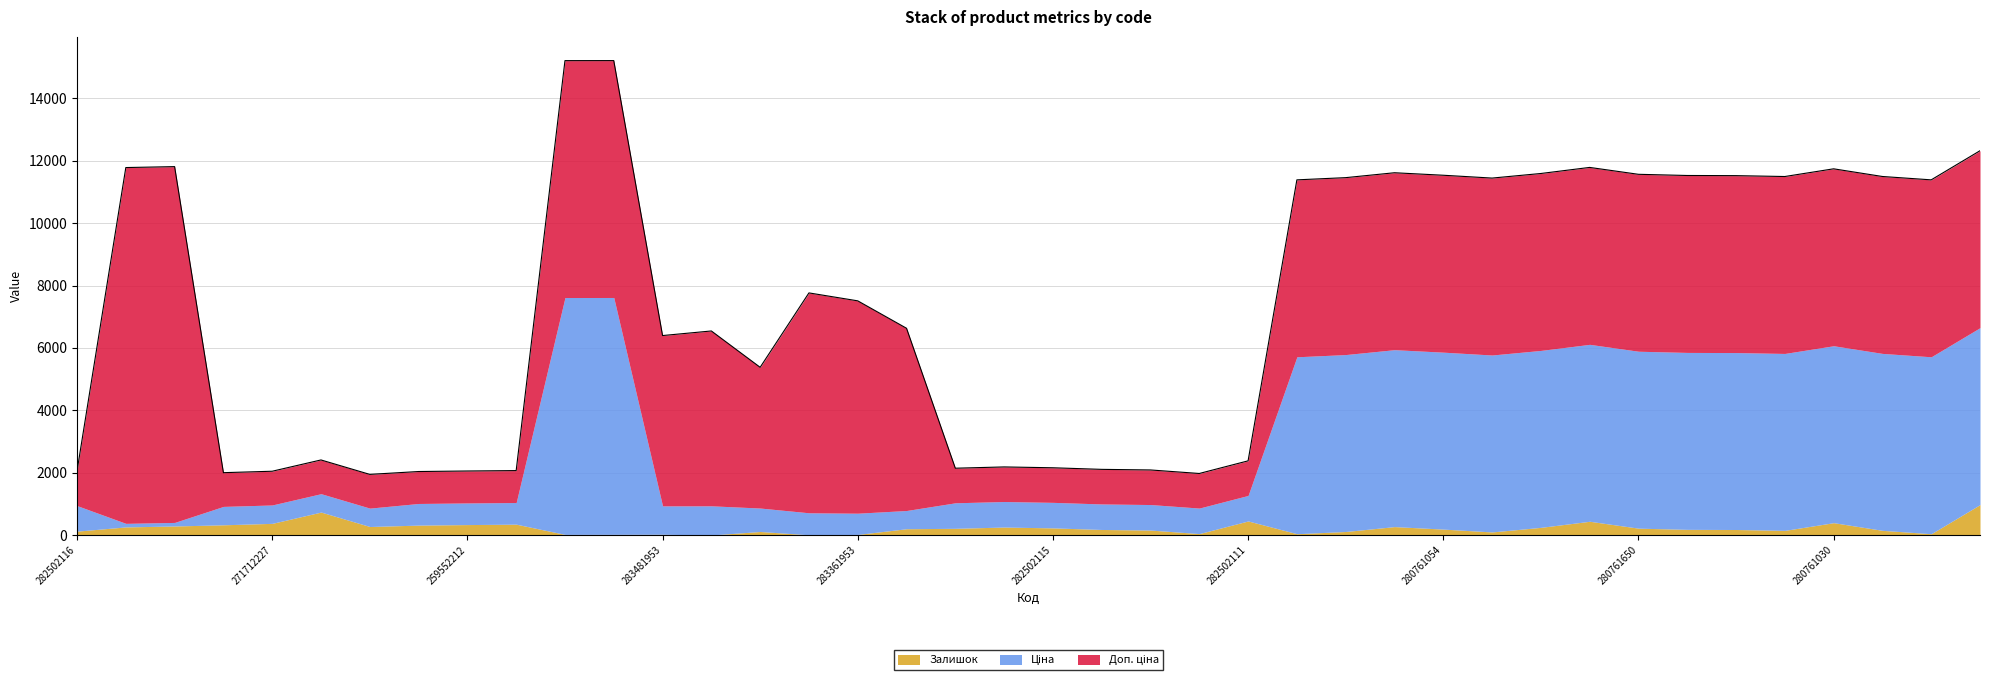

Between 280761054 and 282502117, which is larger?

282502117